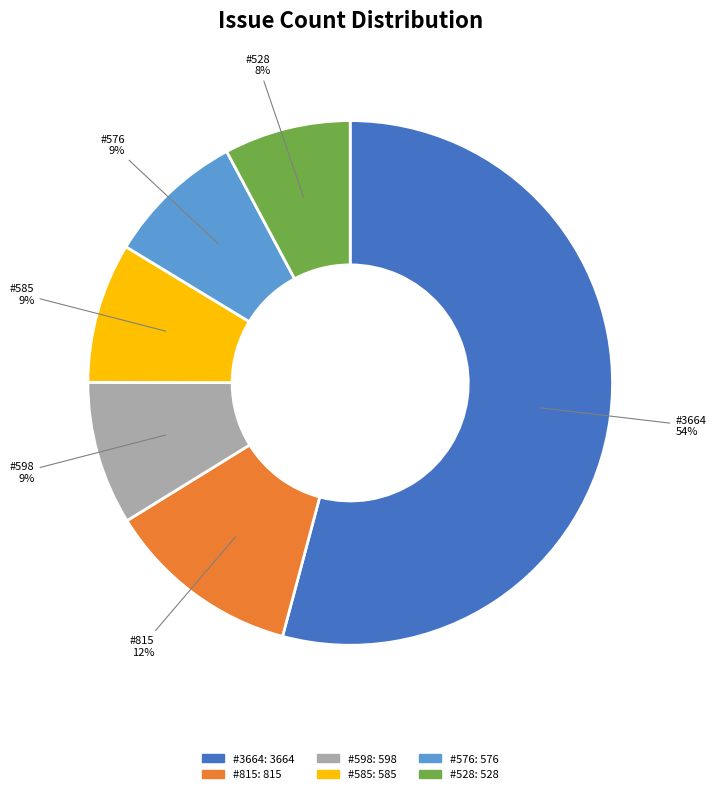

Does any single category account for the majority?

Yes